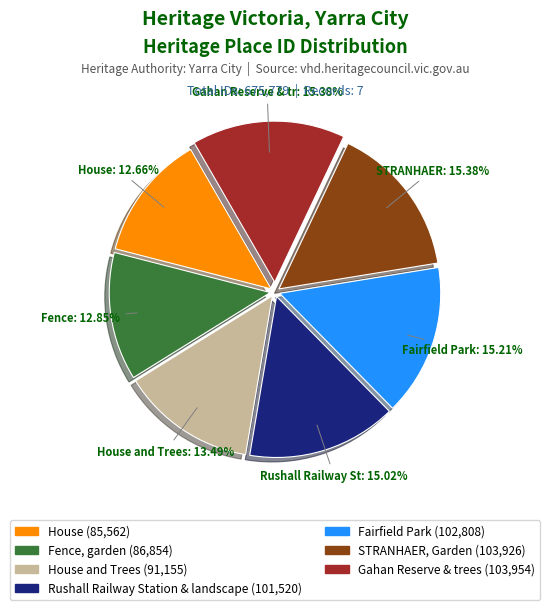

Is there a majority slice in this chart?

No